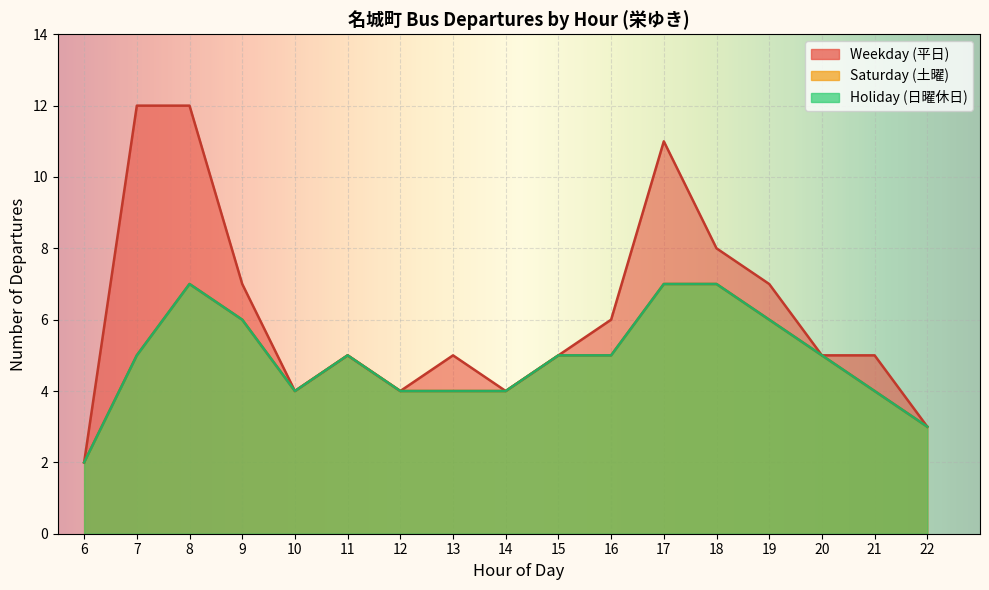

Which series changed the most between 6 and 7?

Weekday